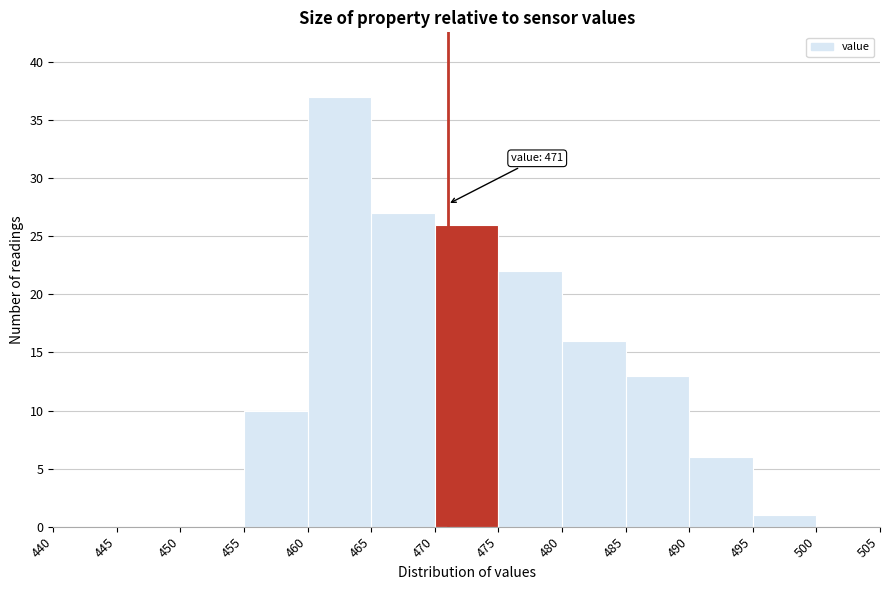

Over which range of the x-axis is the bar tallest?

460 to 465